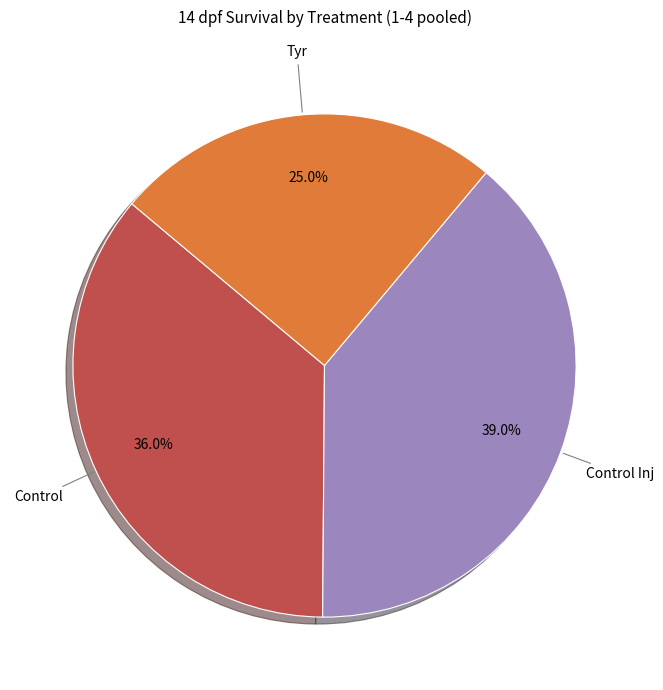

Is there a majority slice in this chart?

No